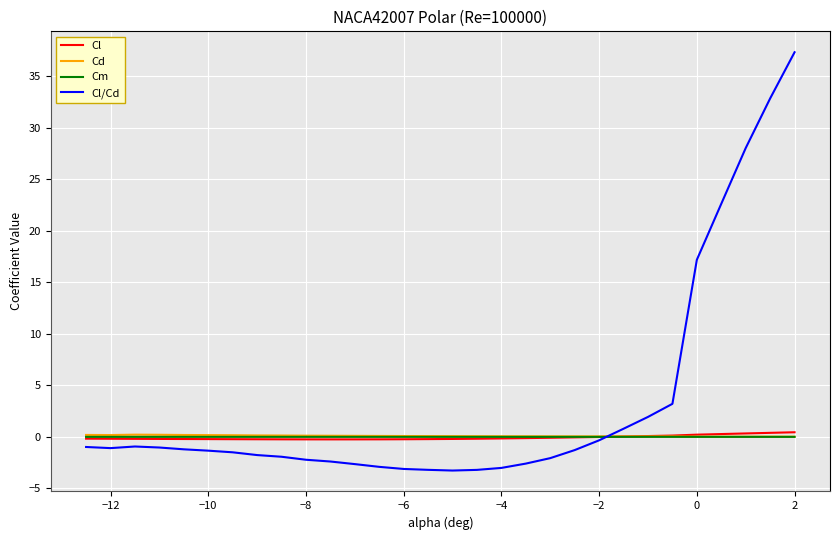

Which series has the largest range (max minus min)?

Cl/Cd